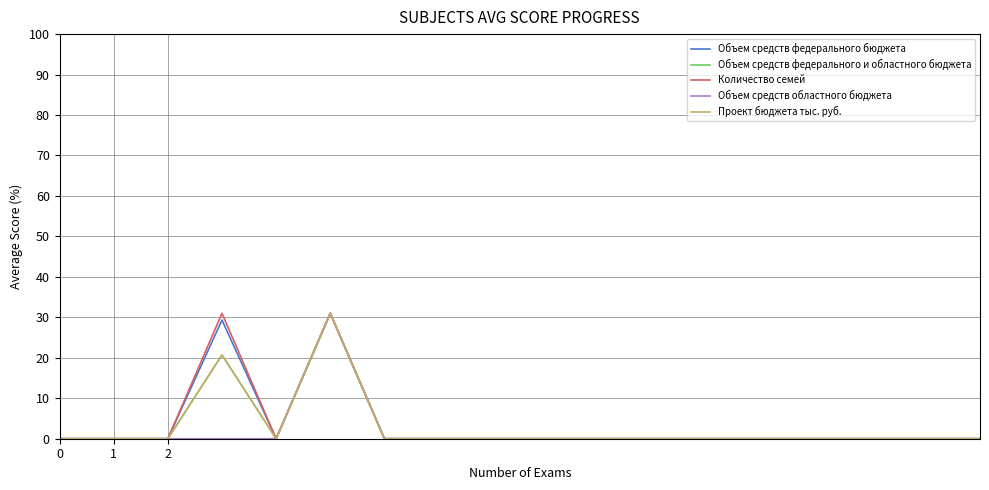

Is this an area chart (filled region under the line)?

No